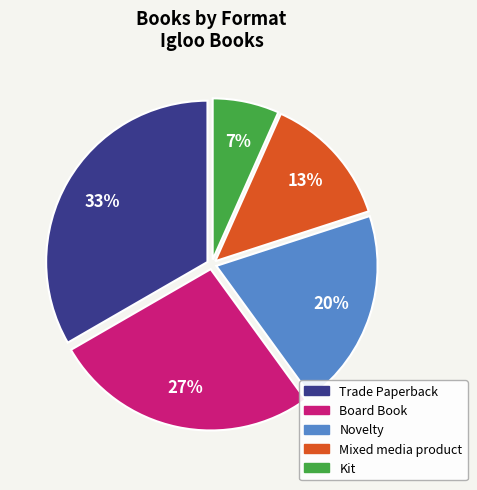

How many slices are in this pie chart?

5